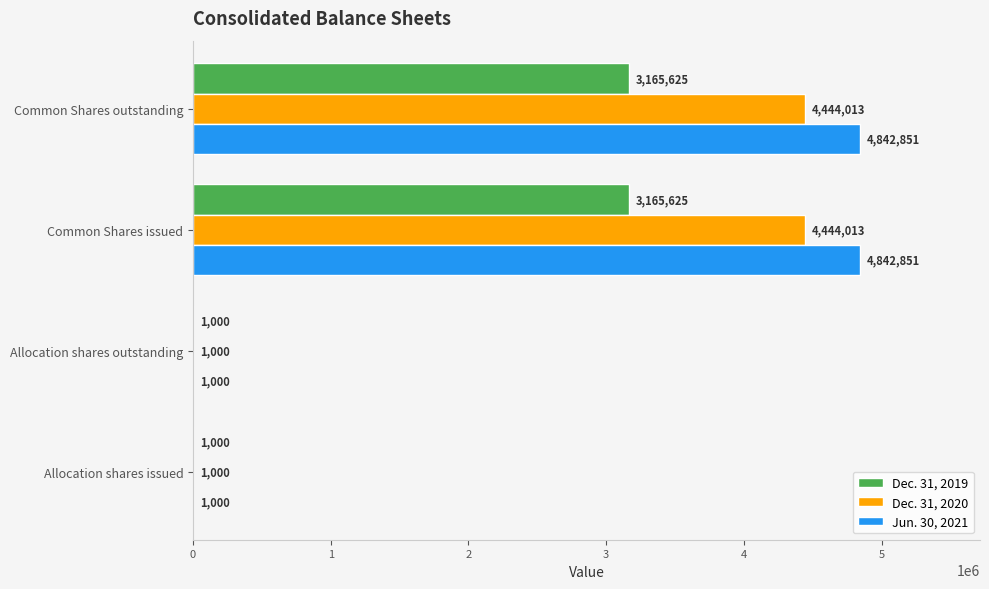

Which series has the largest total across all categories?

Jun. 30, 2021